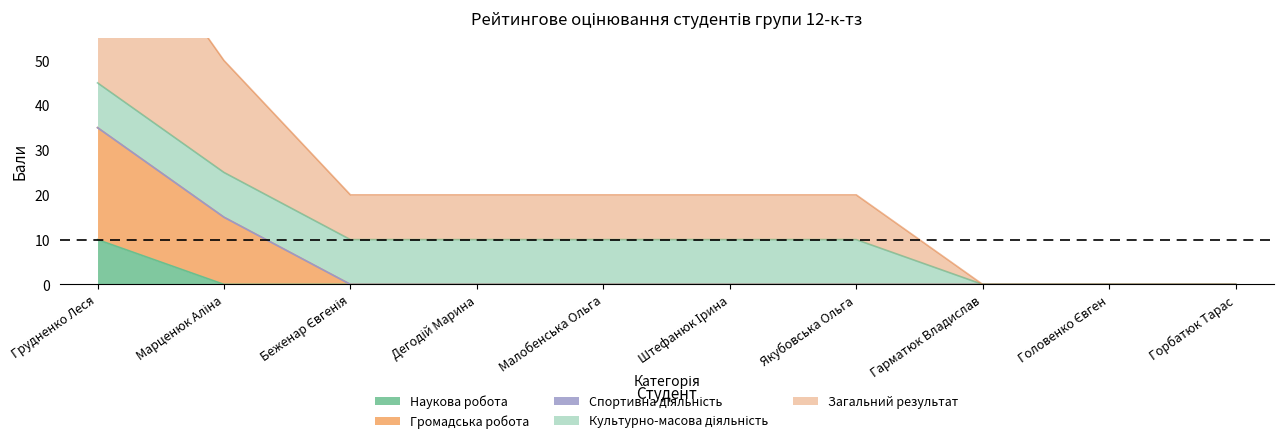

What position from the right is Малобенська Ольга?

6